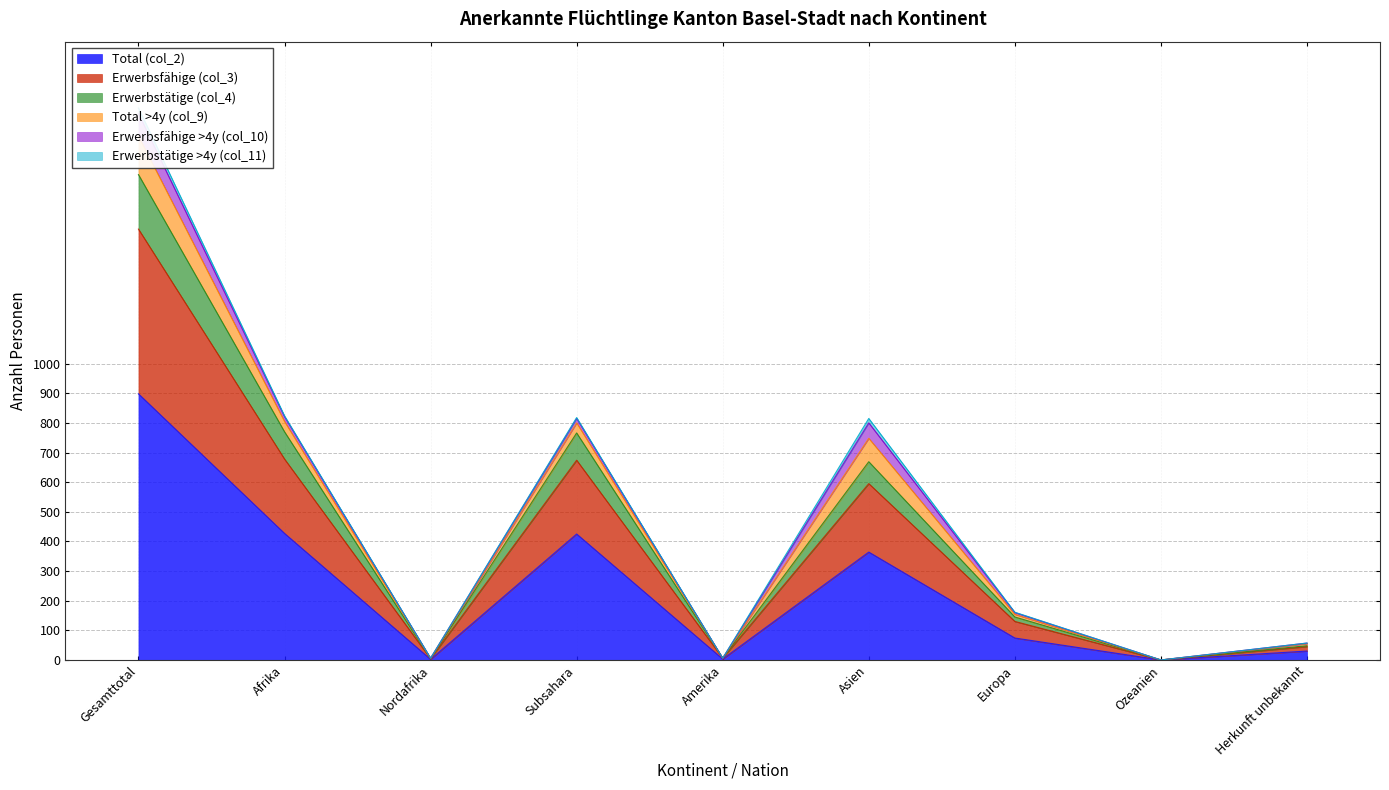

Where is Erwerbsfähige (col_3) nearest to the value 884?

Afrika